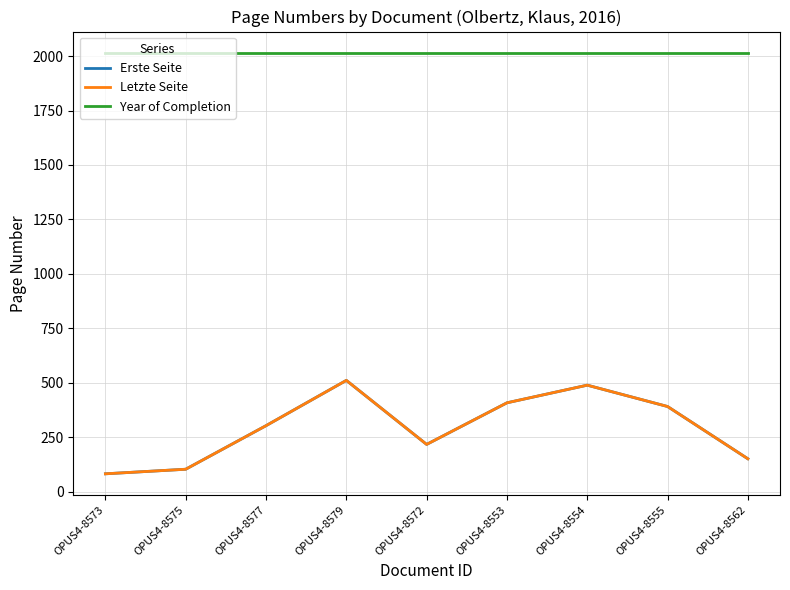

What is the greatest value displayed?

2016